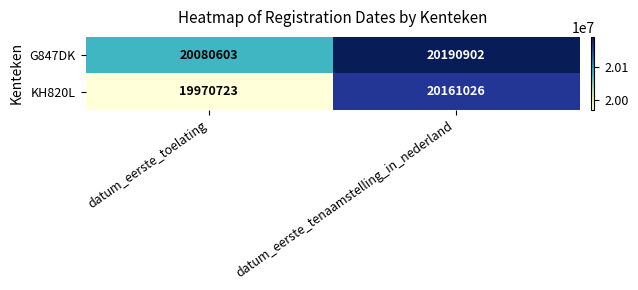

What is the difference between the maximum and minimum values in the G847DK series?

110299